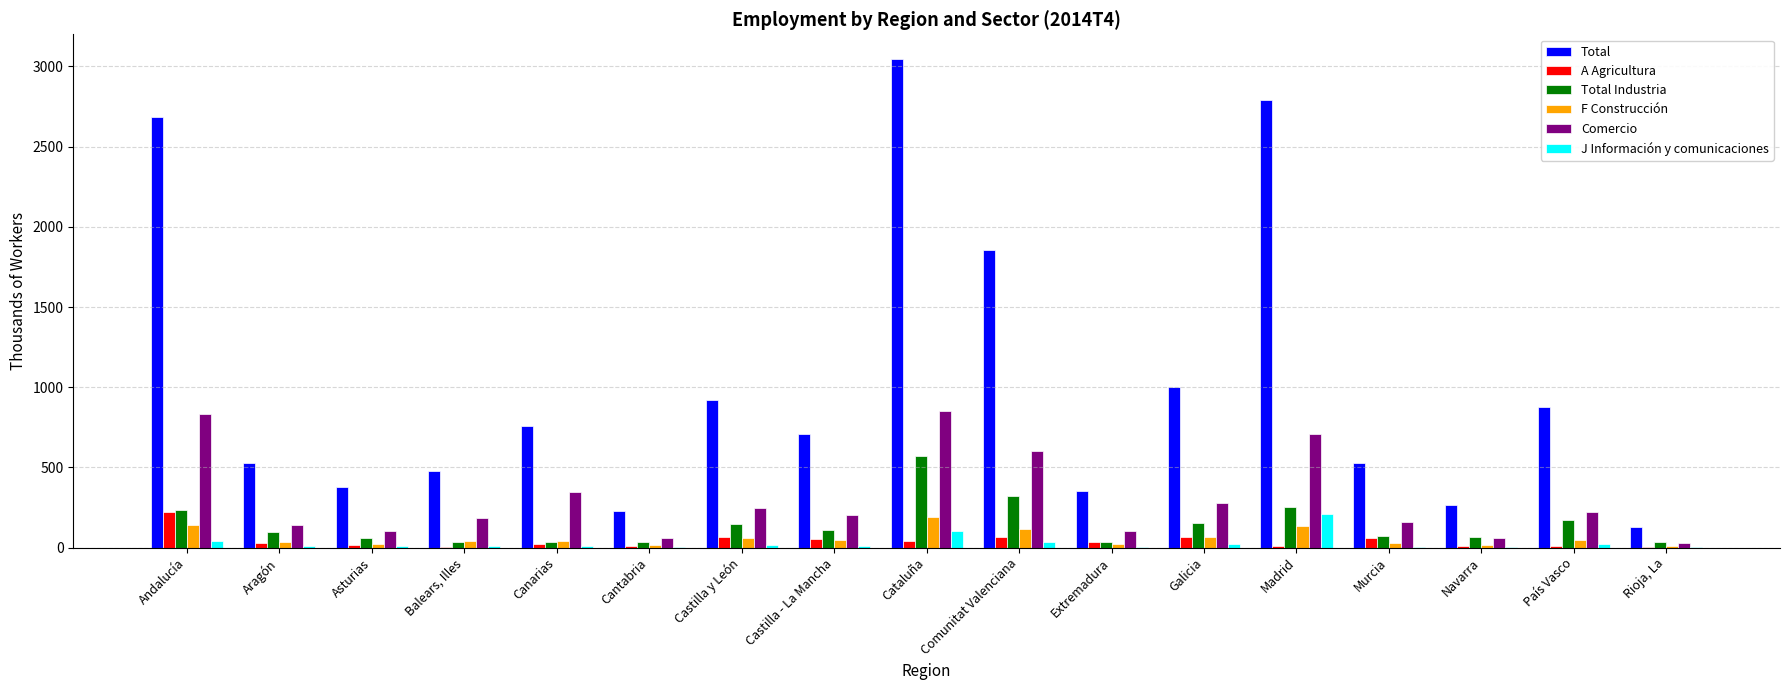

Is the value of Total Industria at Navarra greater than the value of Total at Comunitat Valenciana?

No